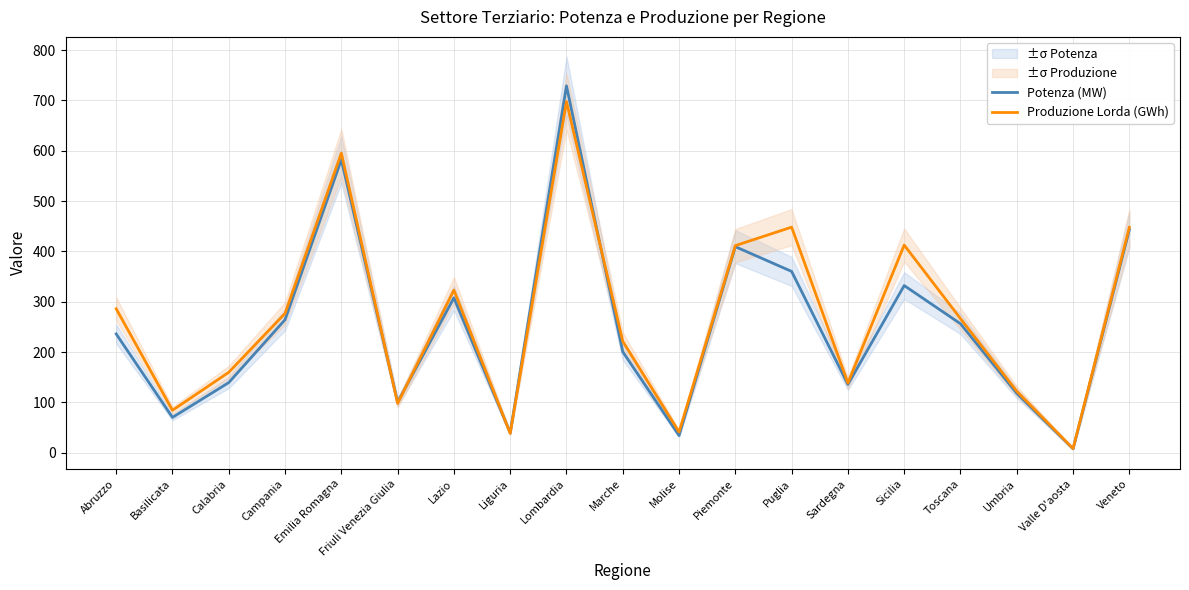

Which category has the lowest value in the Potenza (MW) series?

Valle D'aosta